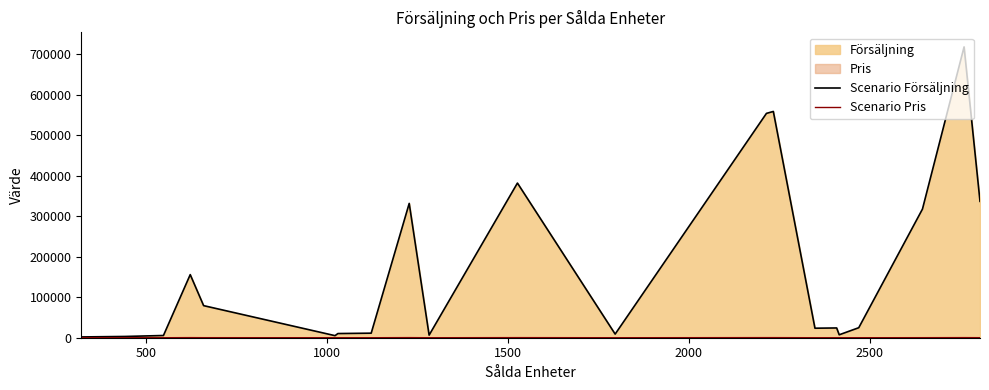

What is the average value of the Scenario Försäljning series?

169742